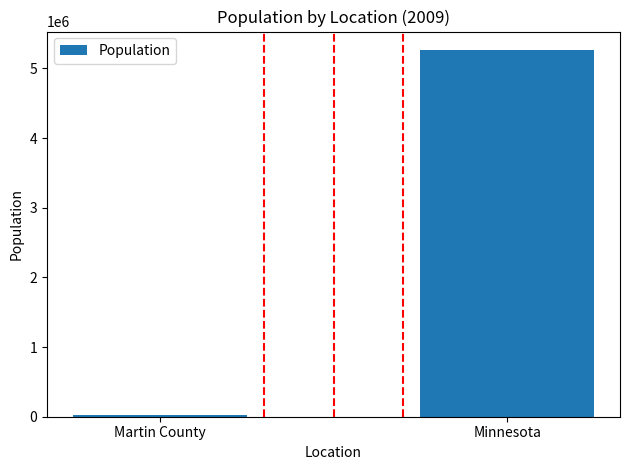

Reading left to right, transcribe all the data shown in this chart.

20245	5266214